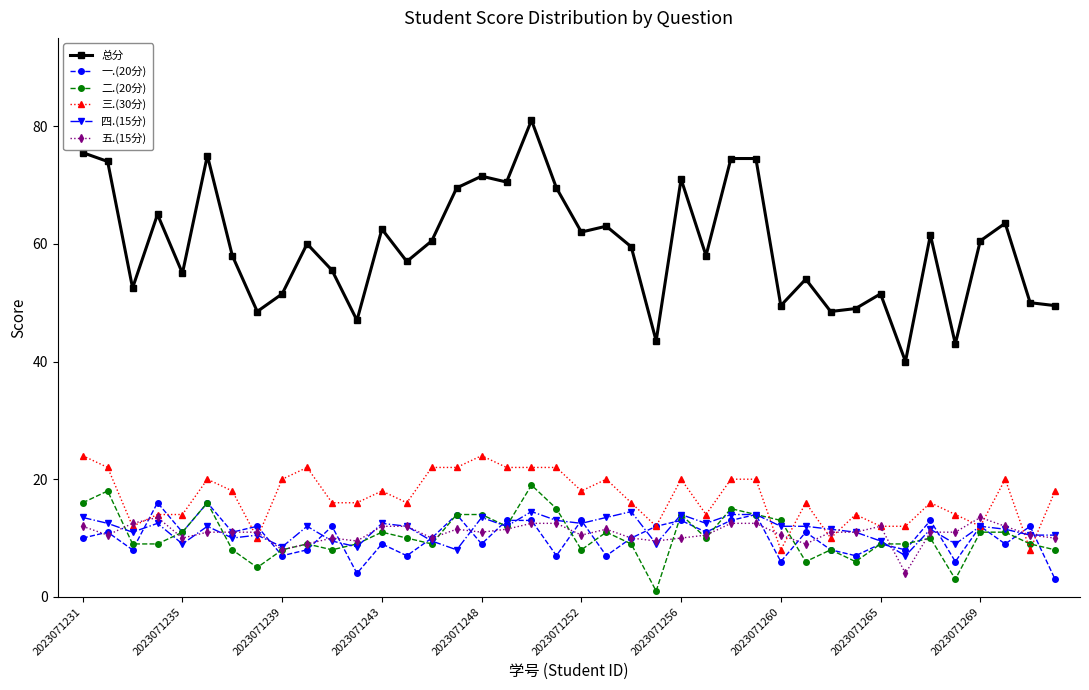

What is the value of the 四.(15分) point at the 34th from the left?

7.0